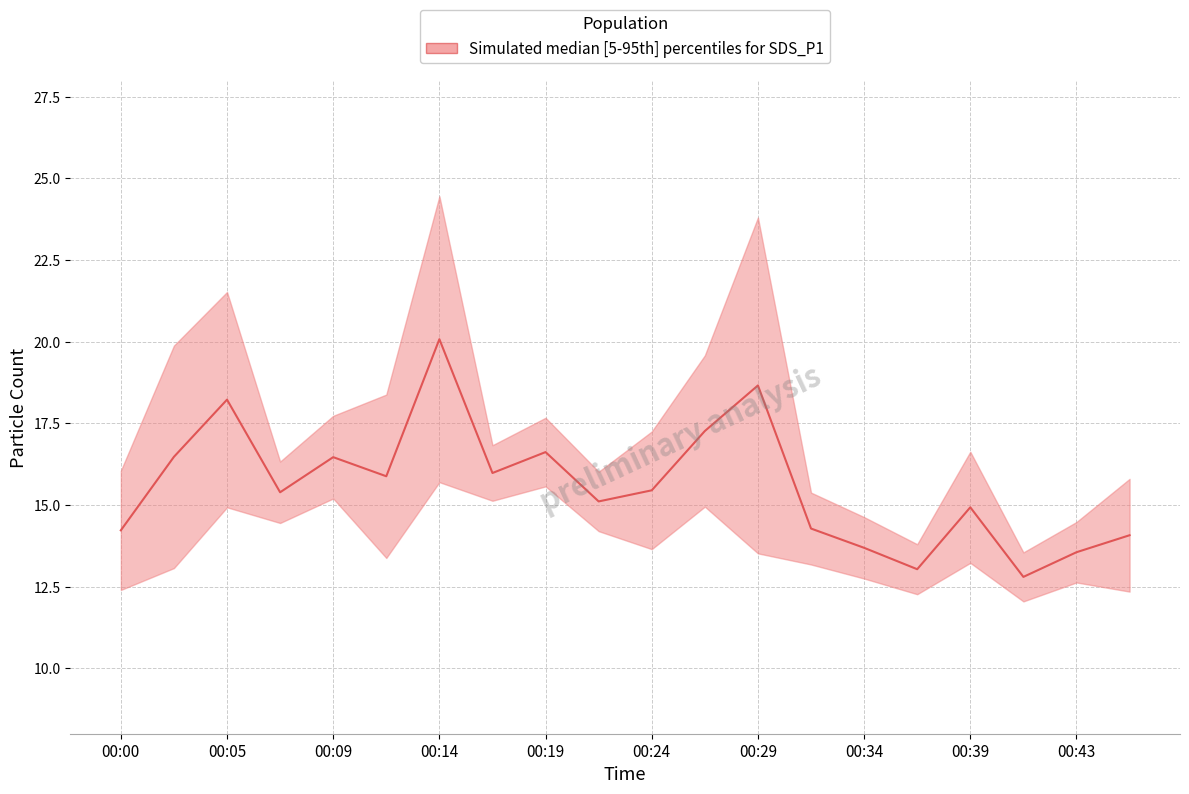

What is the spread (max minus min) of values at 00:41?

1.5